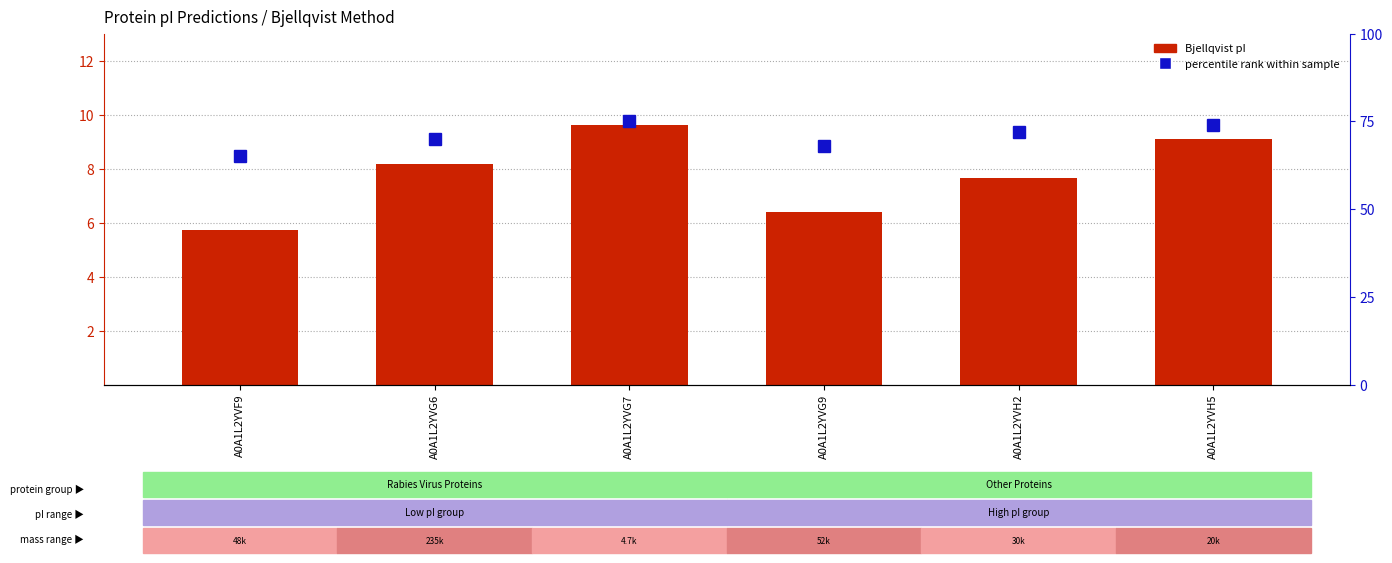

Reading left to right, extract all data points from this chart.

Bjellqvist pI: A0A1L2YVF9=5.7	A0A1L2YVG6=8.2	A0A1L2YVG7=9.6	A0A1L2YVG9=6.4	A0A1L2YVH2=7.7	A0A1L2YVH5=9.1
percentile rank within the sample: A0A1L2YVF9=65.0	A0A1L2YVG6=70.0	A0A1L2YVG7=75.0	A0A1L2YVG9=68.0	A0A1L2YVH2=72.0	A0A1L2YVH5=74.0